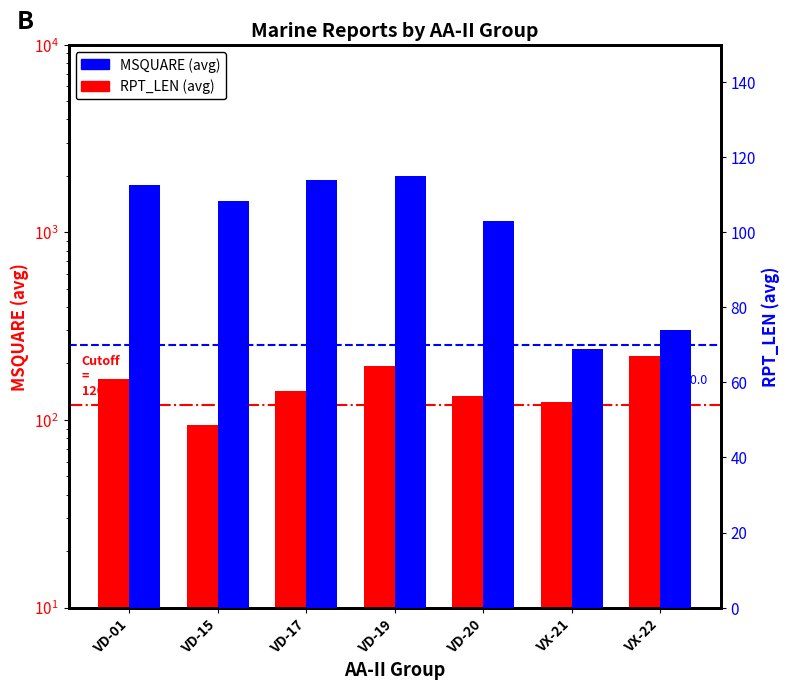

Where does the MSQUARE (avg) series first go above 143?

VD-01